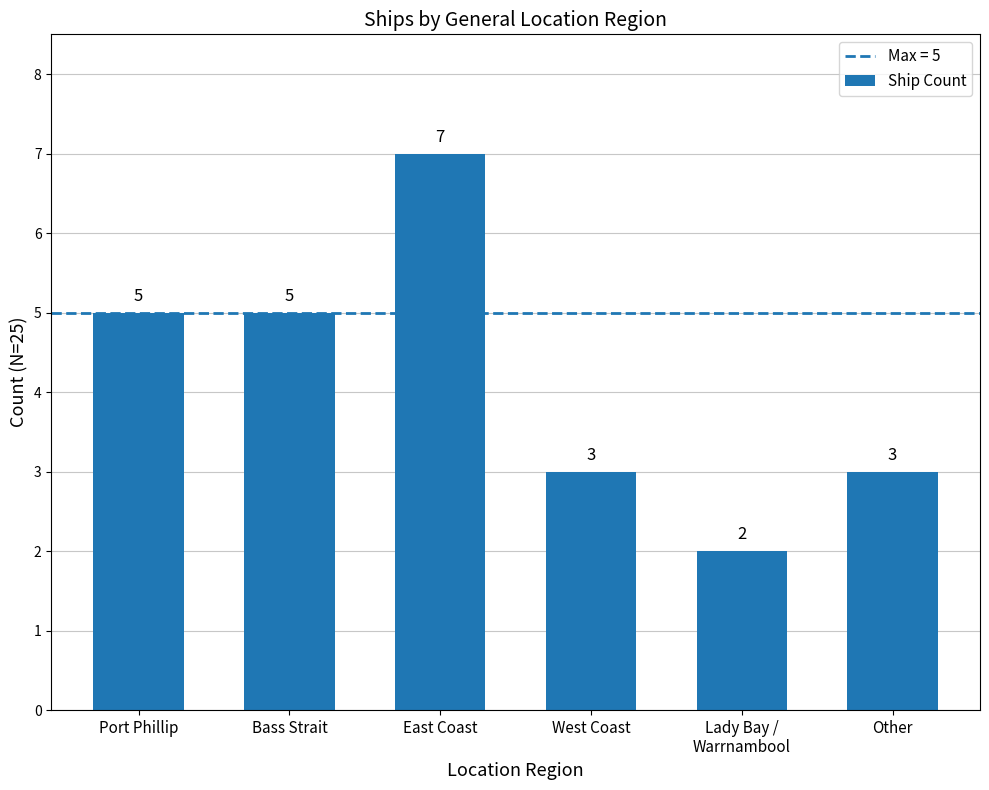

What is the change in value from East Coast to Other?

-4